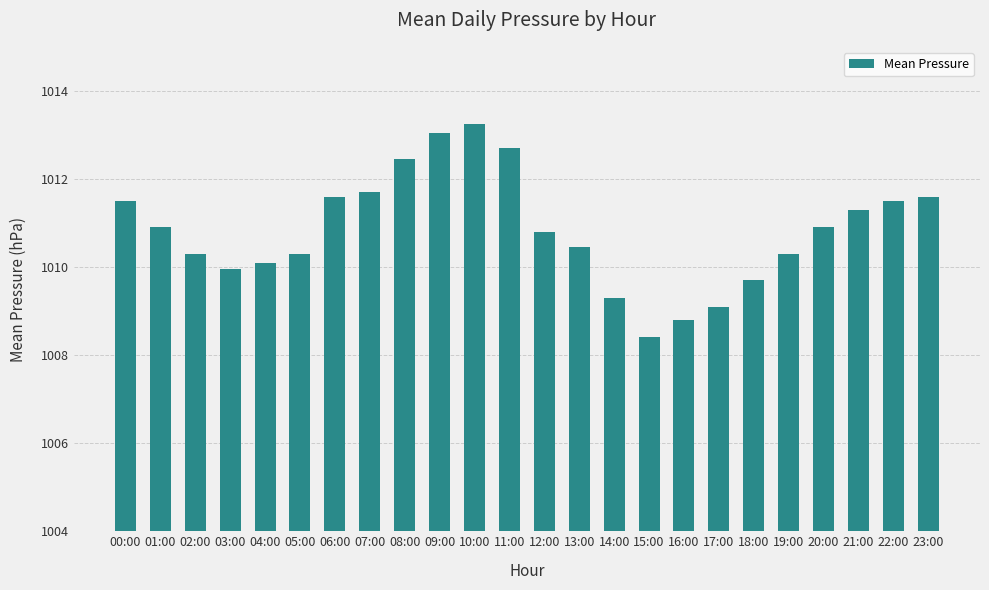

What is the sum of all values?

24260.0